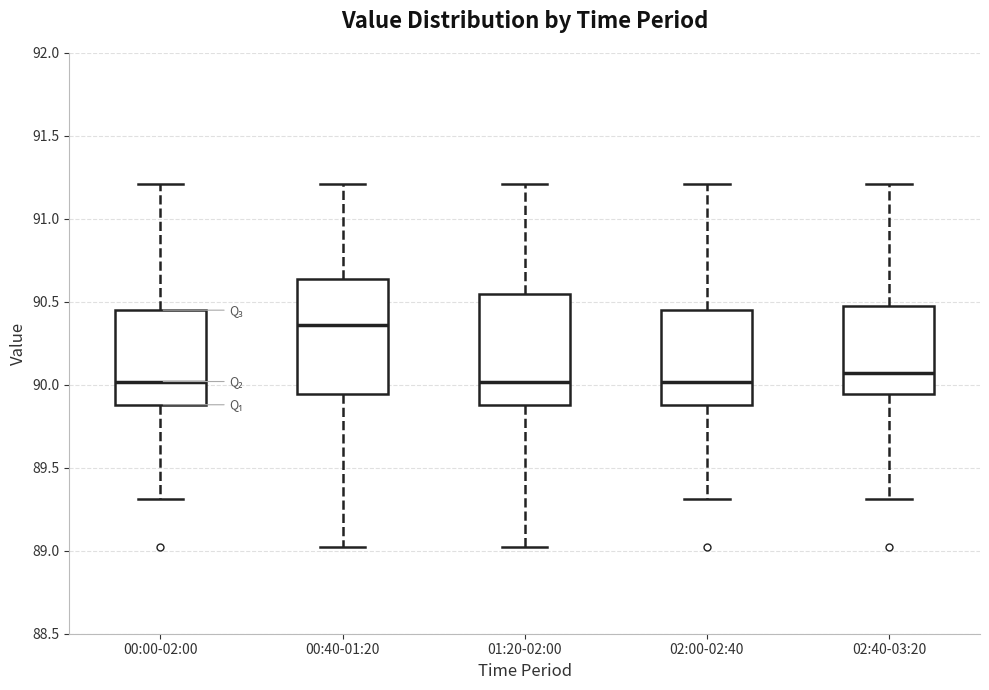

Reading left to right, transcribe this box plot: for each box, give where its median line is, the range the box spans, and where its two whiskers end, as read against the y-axis. The values are not printed on the chart, so give them approximately, as read against the axis.

00:00-02:00: median 90.00, box 89.90 to 90.45, whiskers 89.30 to 91.20
00:40-01:20: median 90.35, box 89.95 to 90.65, whiskers 89.00 to 91.20
01:20-02:00: median 90.00, box 89.90 to 90.55, whiskers 89.00 to 91.20
02:00-02:40: median 90.00, box 89.90 to 90.45, whiskers 89.30 to 91.20
02:40-03:20: median 90.05, box 89.95 to 90.50, whiskers 89.30 to 91.20